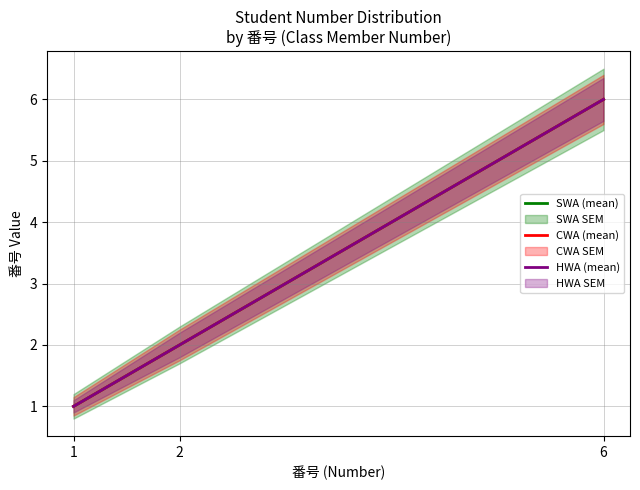

At which label does SWA (mean) reach its peak?

6